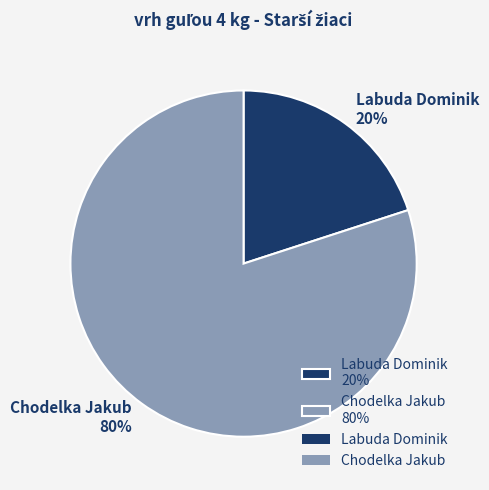

What percentage is the Chodelka Jakub slice, to the nearest percent?

80%